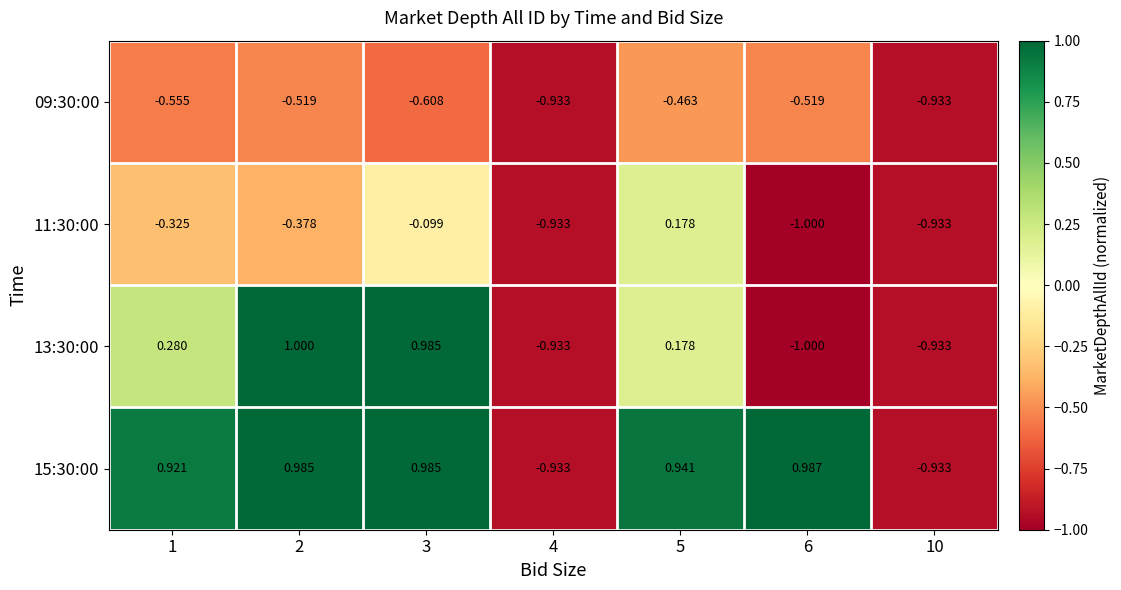

How many distinct data groups are displayed?

4